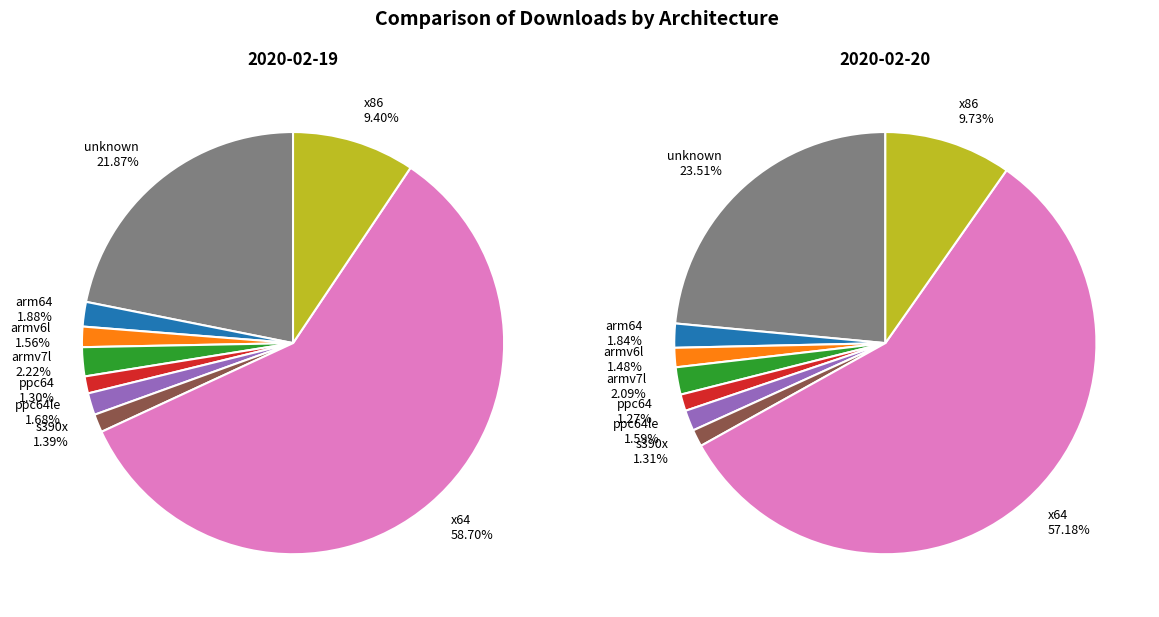

To the nearest percent, what percentage of the pie is x86?

10%